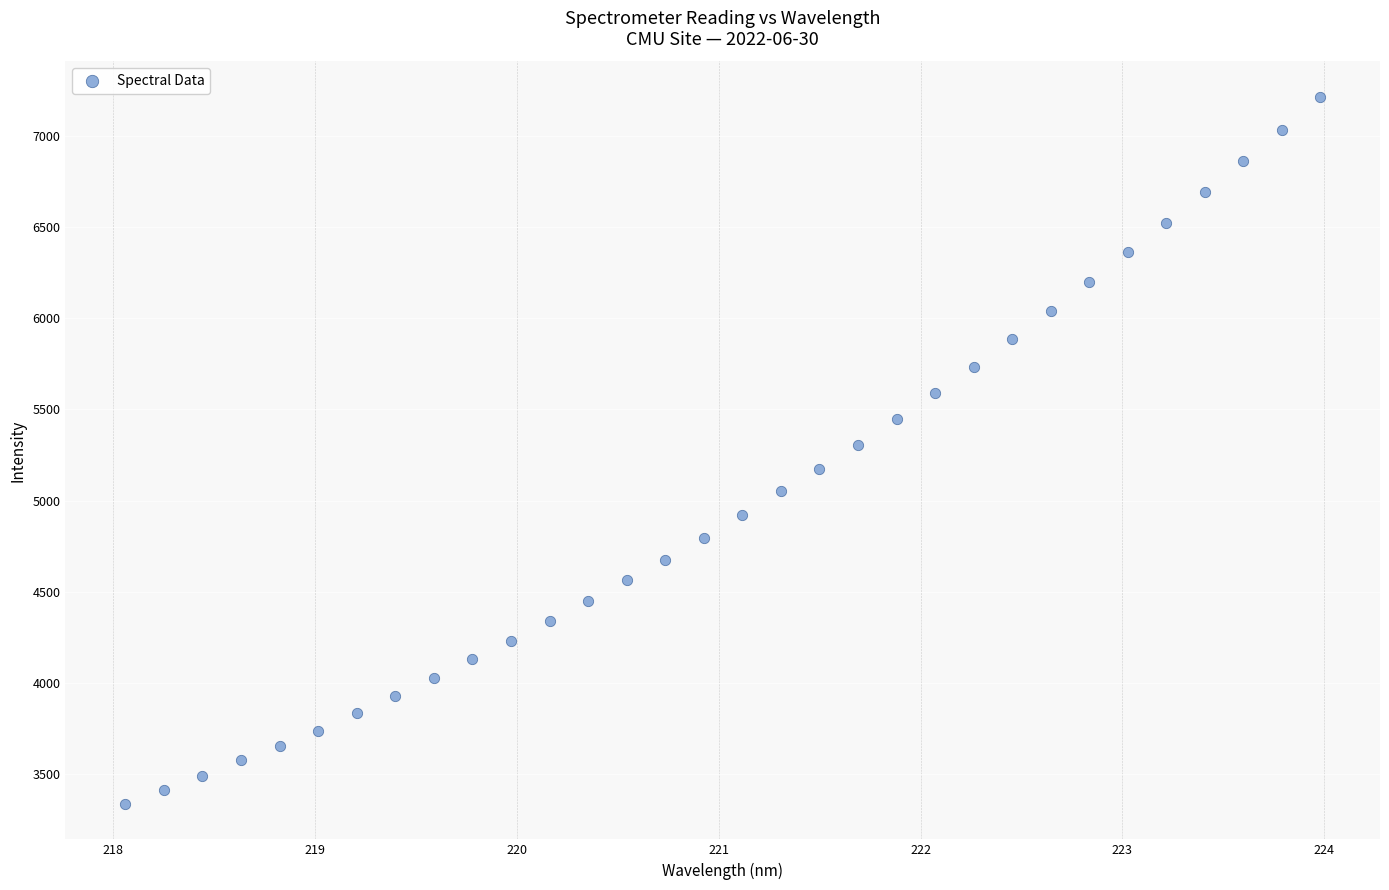

What is the range of X values (max minus min)?

5.9